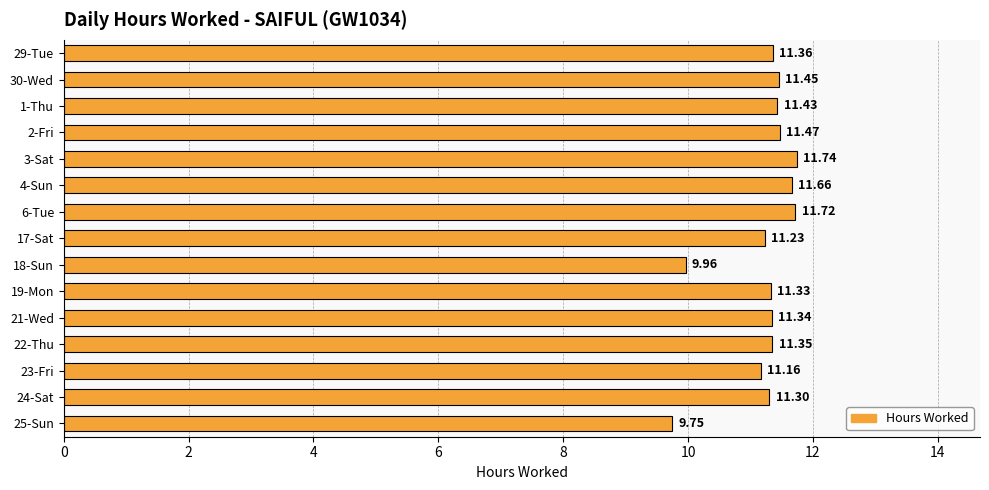

Rank the categories by value from lowest to highest.

25-Sun, 18-Sun, 23-Fri, 17-Sat, 24-Sat, 19-Mon, 21-Wed, 22-Thu, 29-Tue, 1-Thu, 30-Wed, 2-Fri, 4-Sun, 6-Tue, 3-Sat